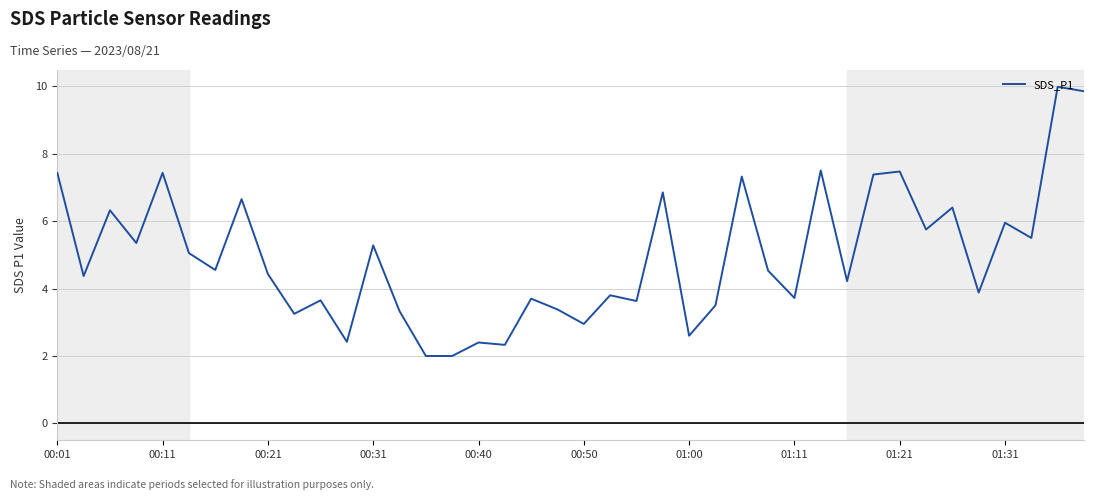

What is the maximum value shown in the chart?

10.0